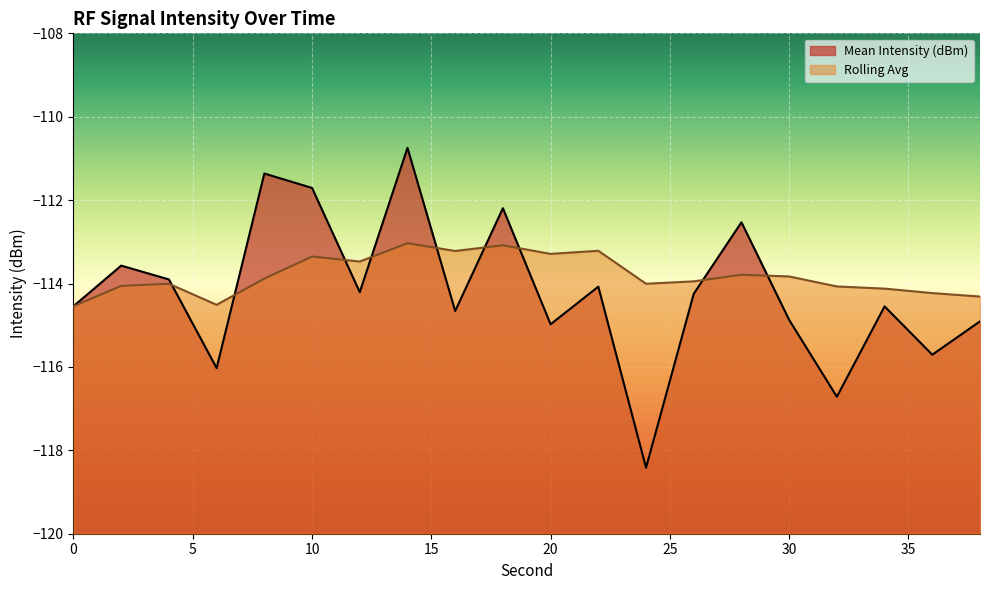

At 2, list the series in order from smallest to largest.

Rolling Avg, Mean Intensity (dBm)